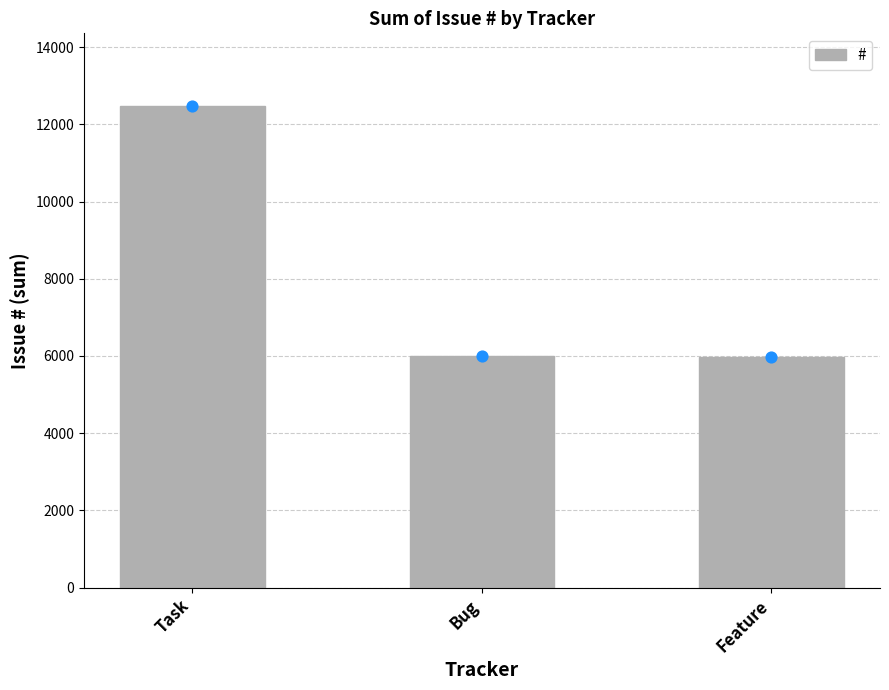

Between Feature and Bug, which is larger?

Bug